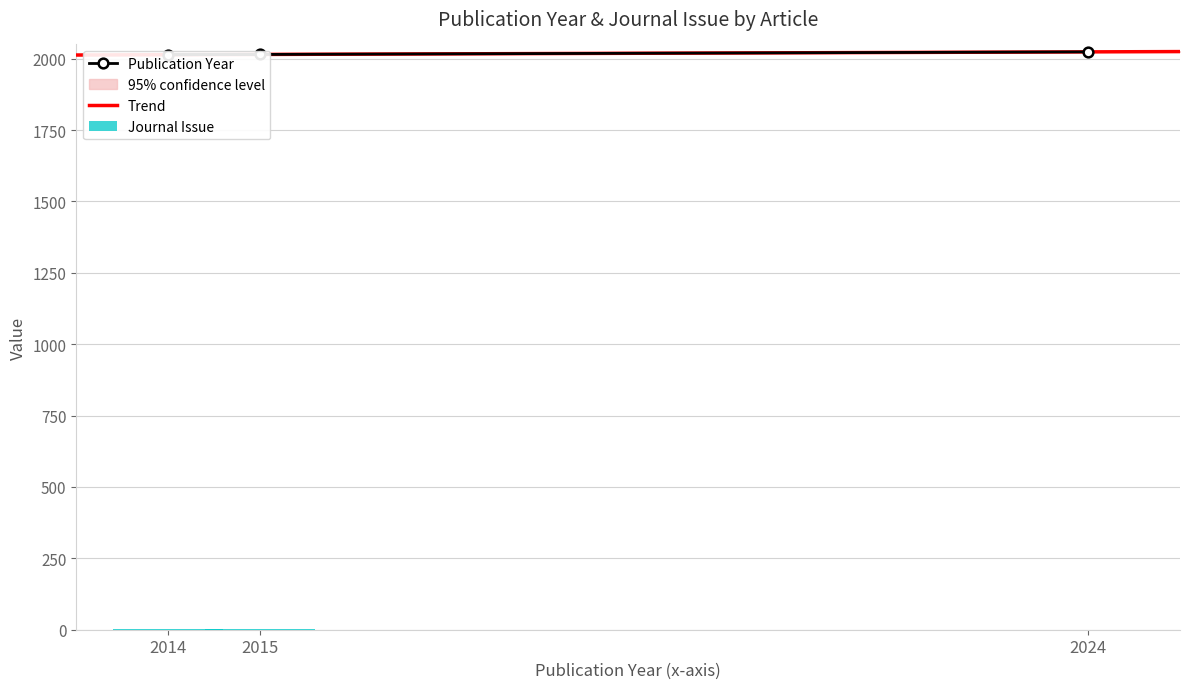

What is the maximum value for Trend?

2025.0